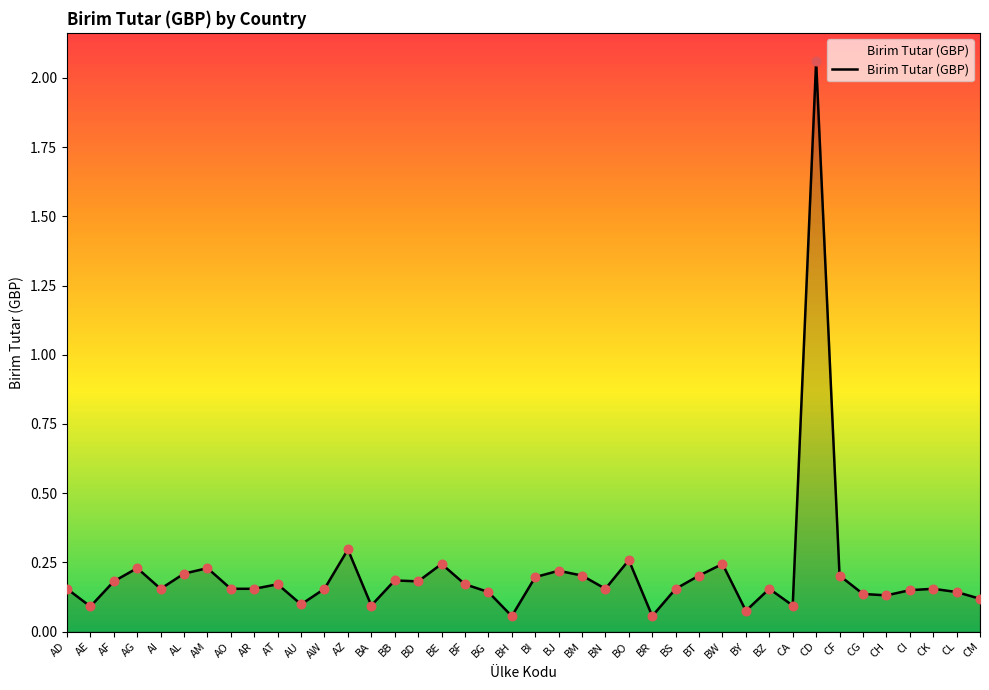

Between BJ and BH, which is larger?

BJ